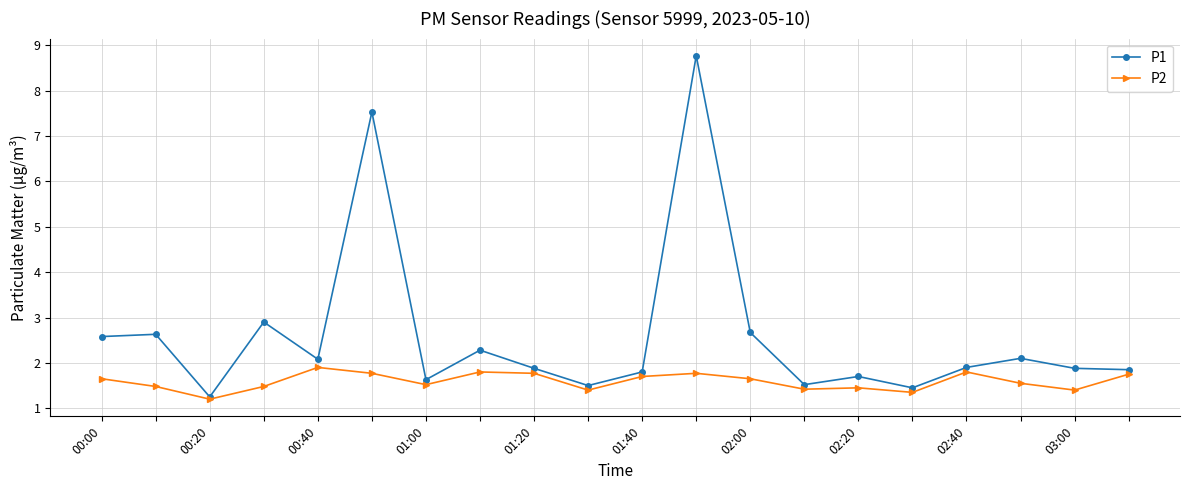

What is the value of the P1 point at the 20th from the left?

1.9